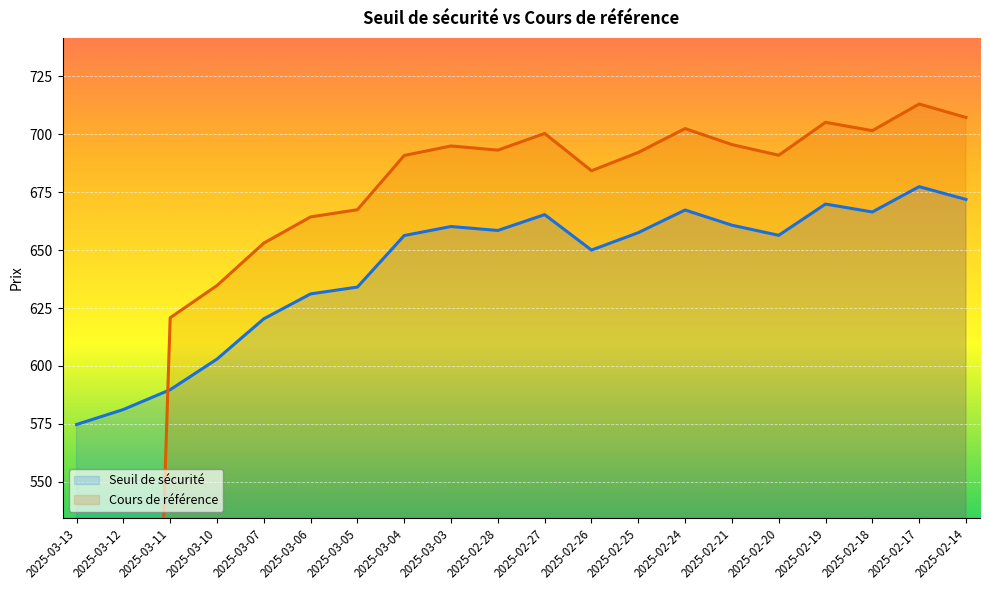

What is the difference between the Cours de référence values at 2025-02-17 and 2025-03-10?

78.3